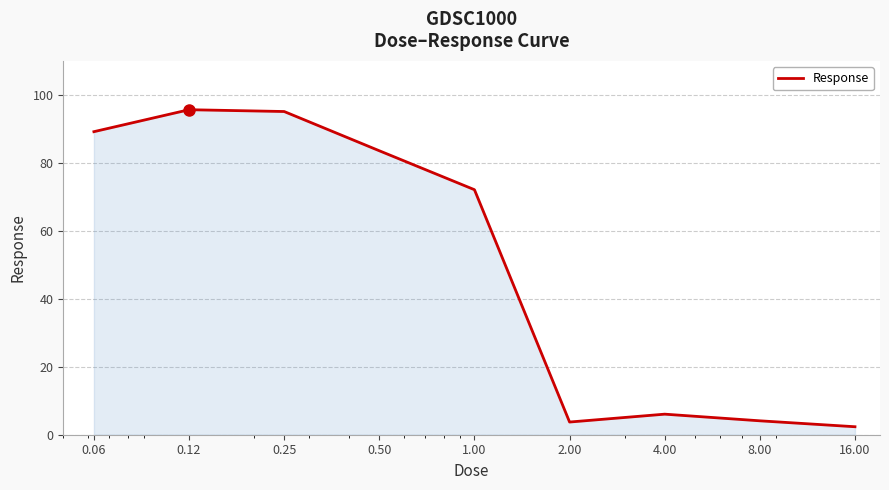

What is the difference between the maximum and minimum values?

93.3